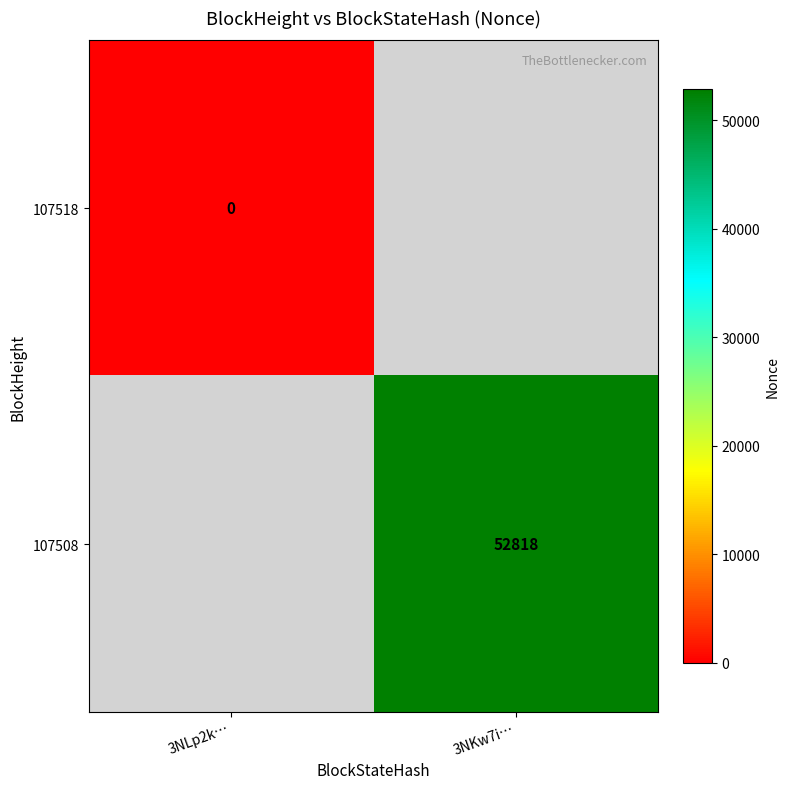

Is the value of 107508 at 3NKw7i… greater than the value of 107518 at 3NLp2k…?

Yes